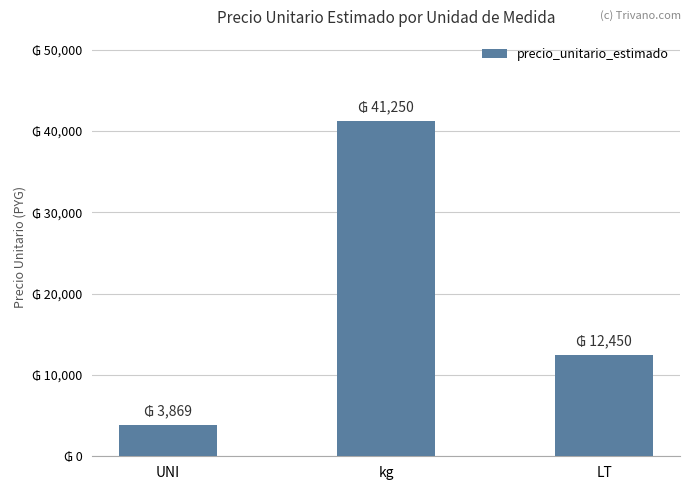

At which category does the chart reach its minimum across all series?

UNI